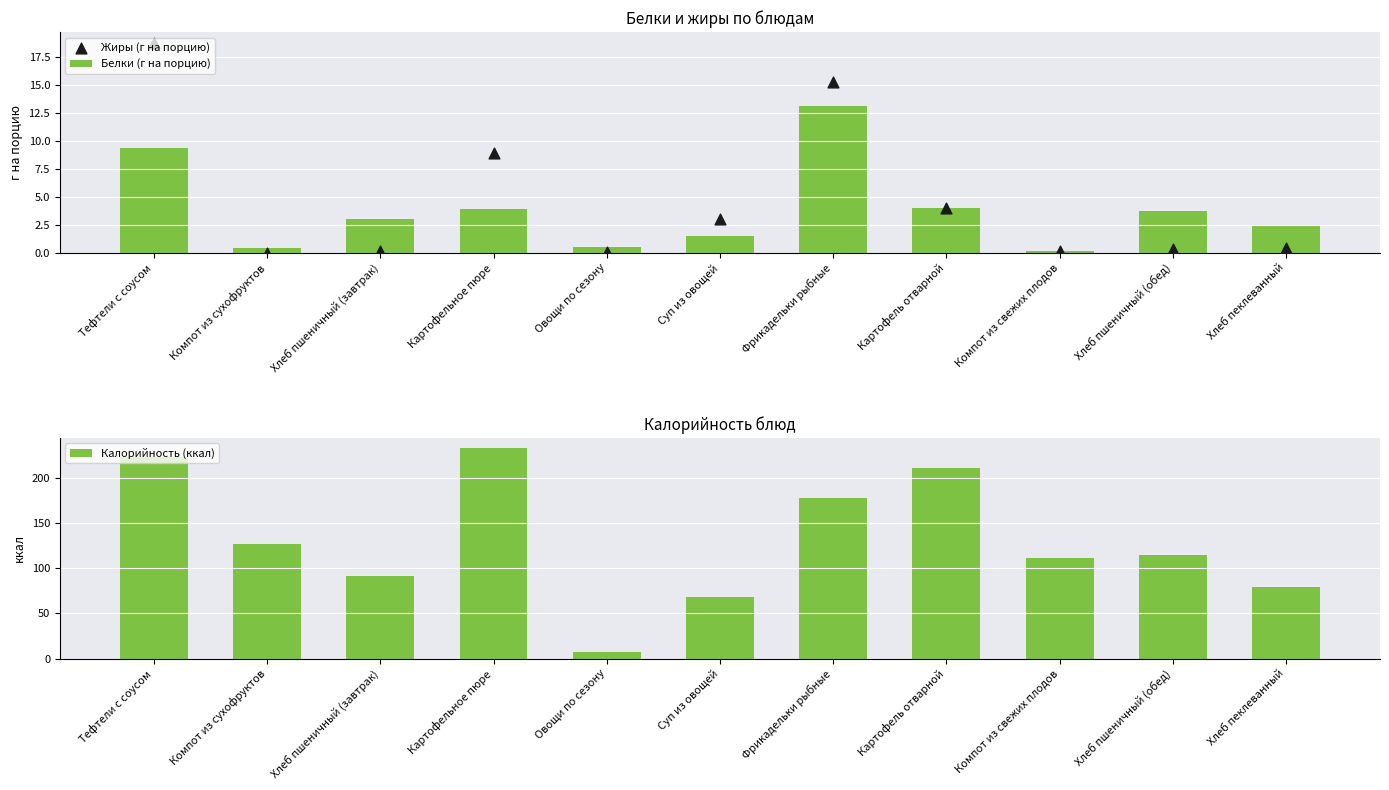

Which series has the widest spread of Y values?

Калорийность (ккал)